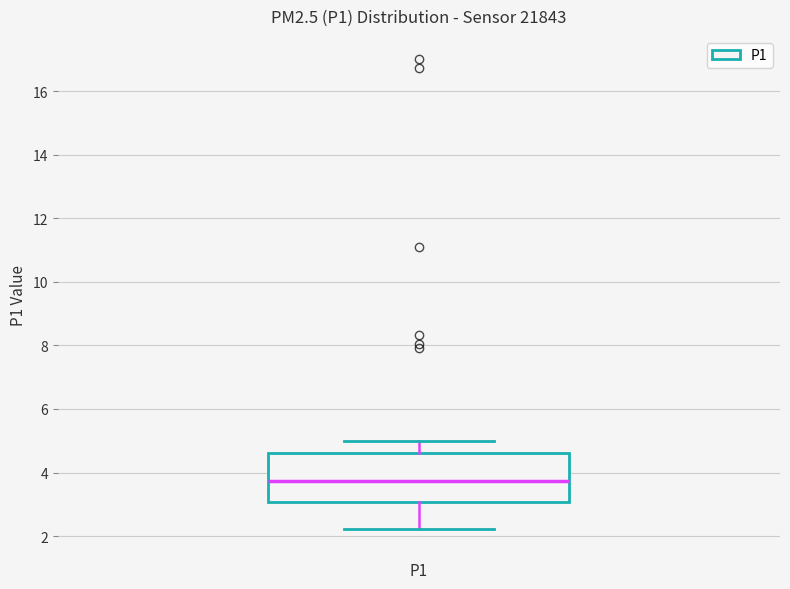

Transcribe this box plot: give where the median line is, the range the box spans, and where the two whiskers end, as read against the y-axis. The values are not printed on the chart, so give them approximately, as read against the axis.

median 3.8, box 3.0 to 4.6, whiskers 2.2 to 5.0